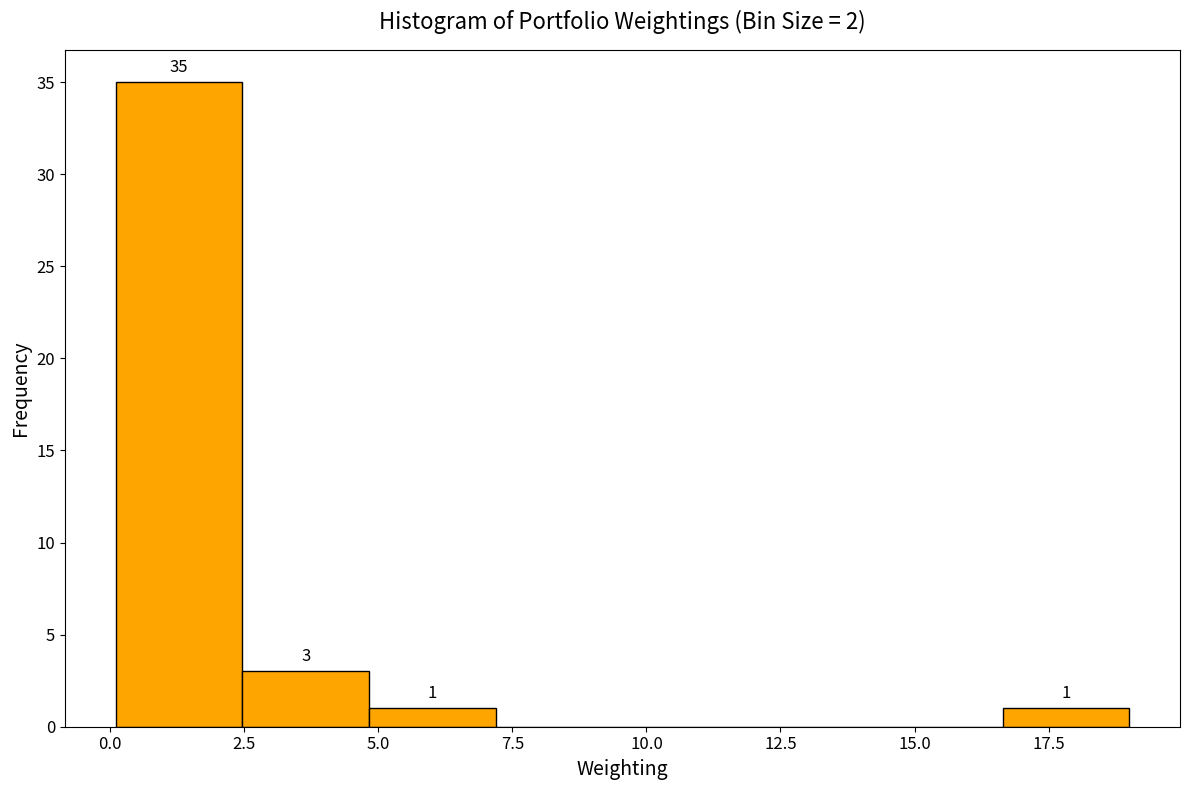

Over which range of the x-axis is the bar tallest?

0.0 to 2.5